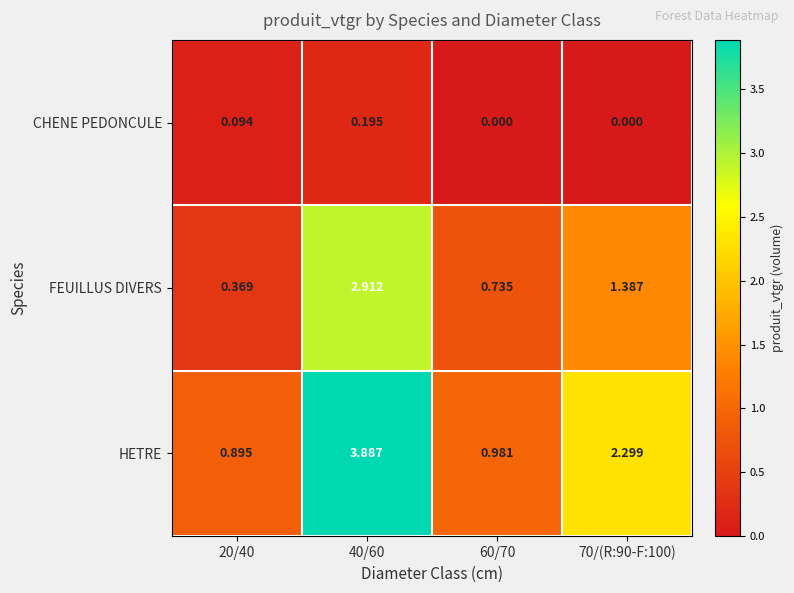

List the series in order of their overall mean, lowest first.

CHENE PEDONCULE, FEUILLUS DIVERS, HETRE